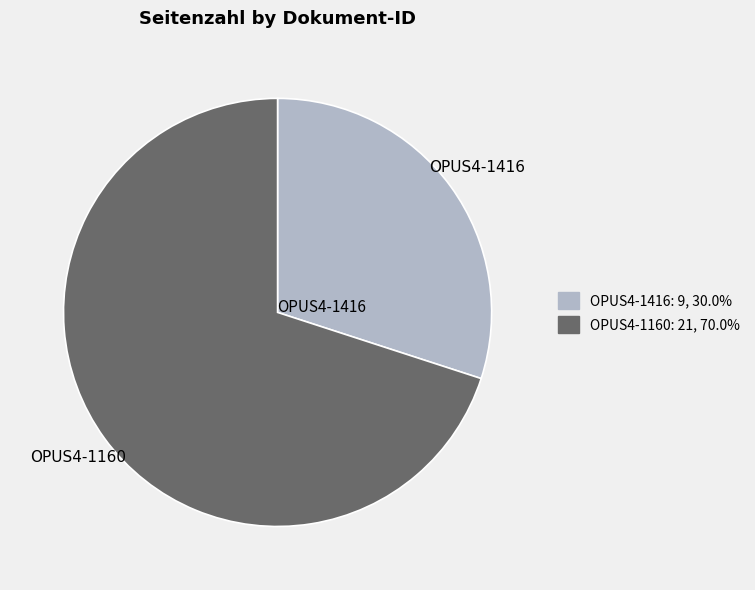

What is the largest slice in the pie chart?

OPUS4-1160